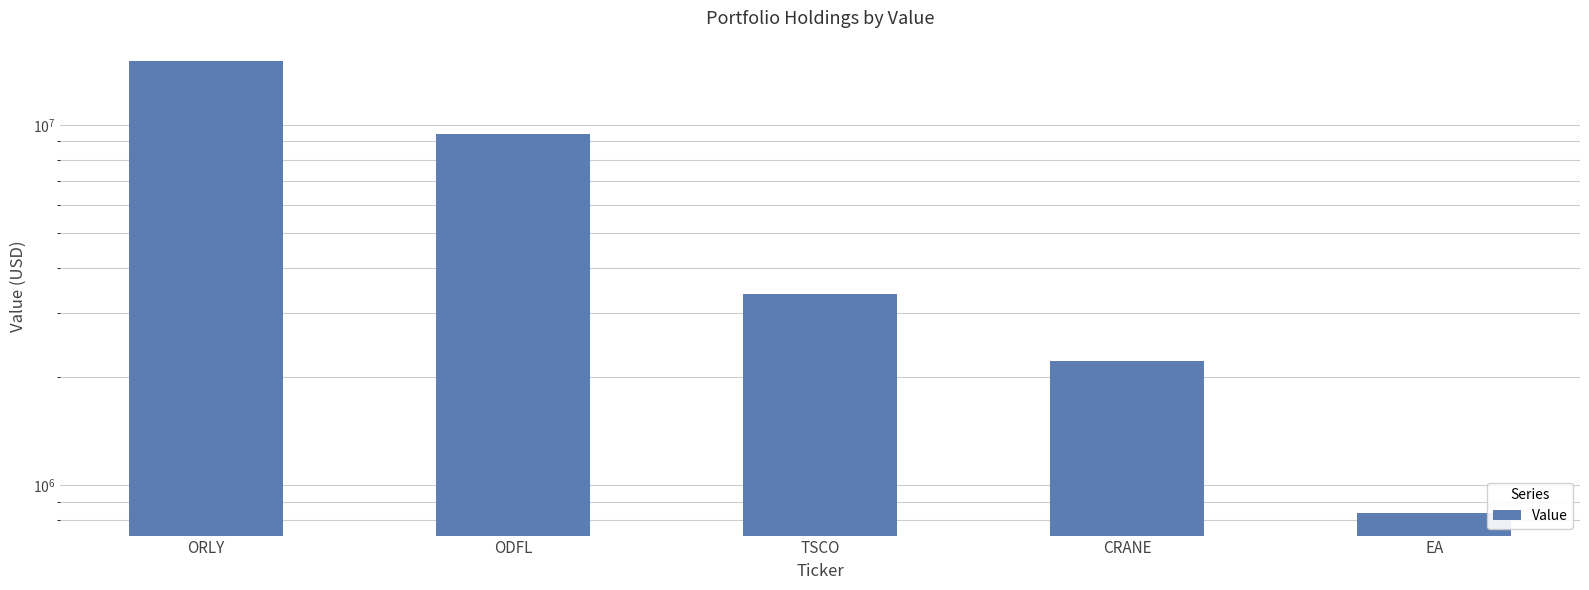

Is it true that the value at TSCO is 3391341?

True